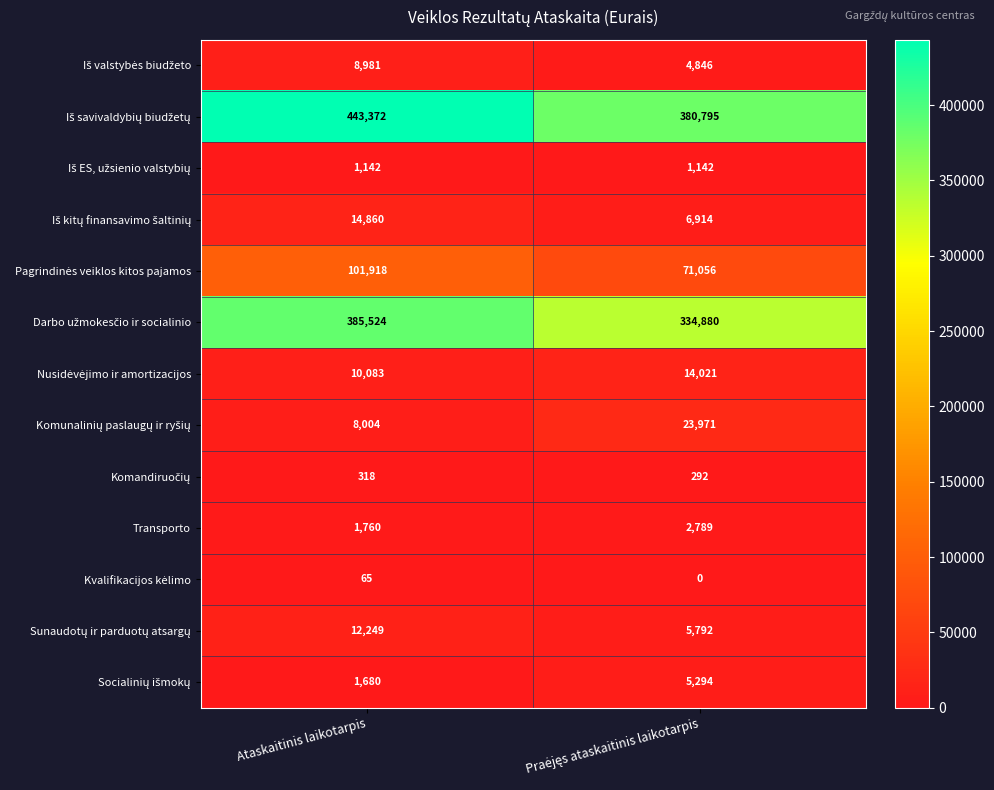

What is the approximate value of Transporto at Ataskaitinis laikotarpis?

1760